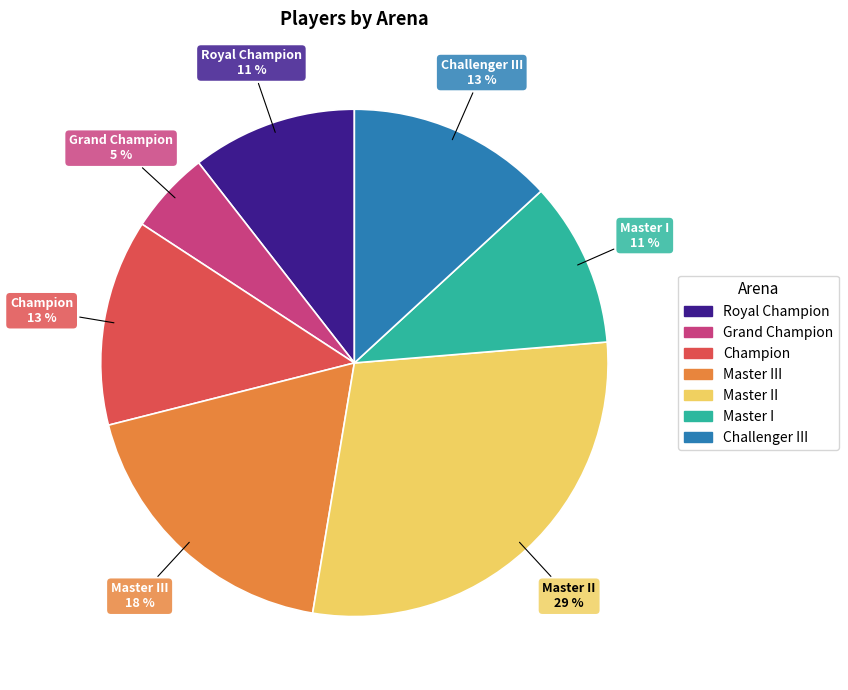

How many segments does this pie chart have?

7